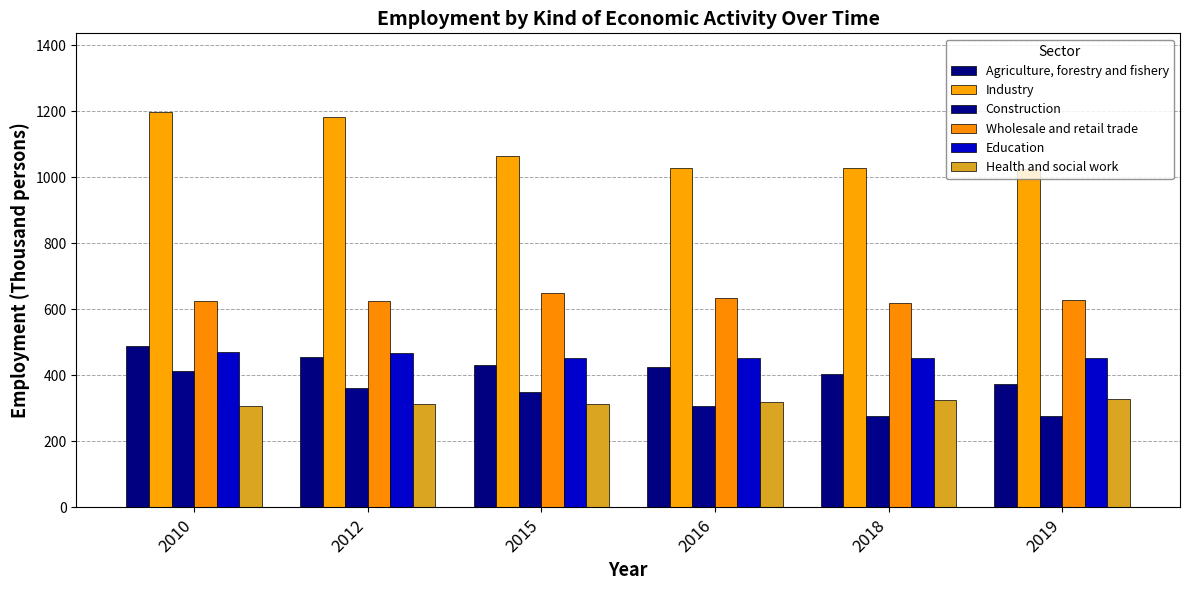

Are the bars horizontal?

No